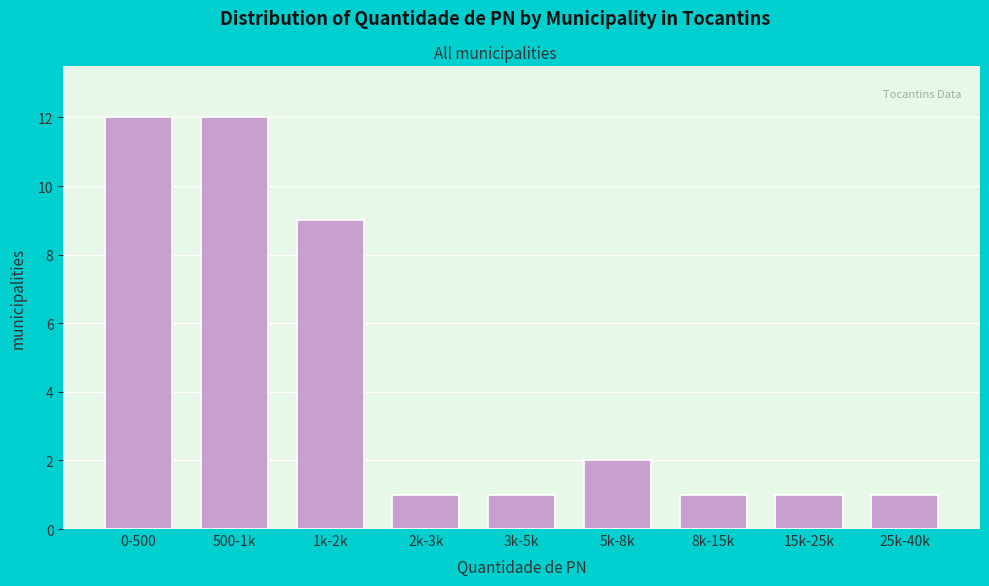

Reading left to right, list all the values displayed in this chart.

12	12	9	1	1	2	1	1	1